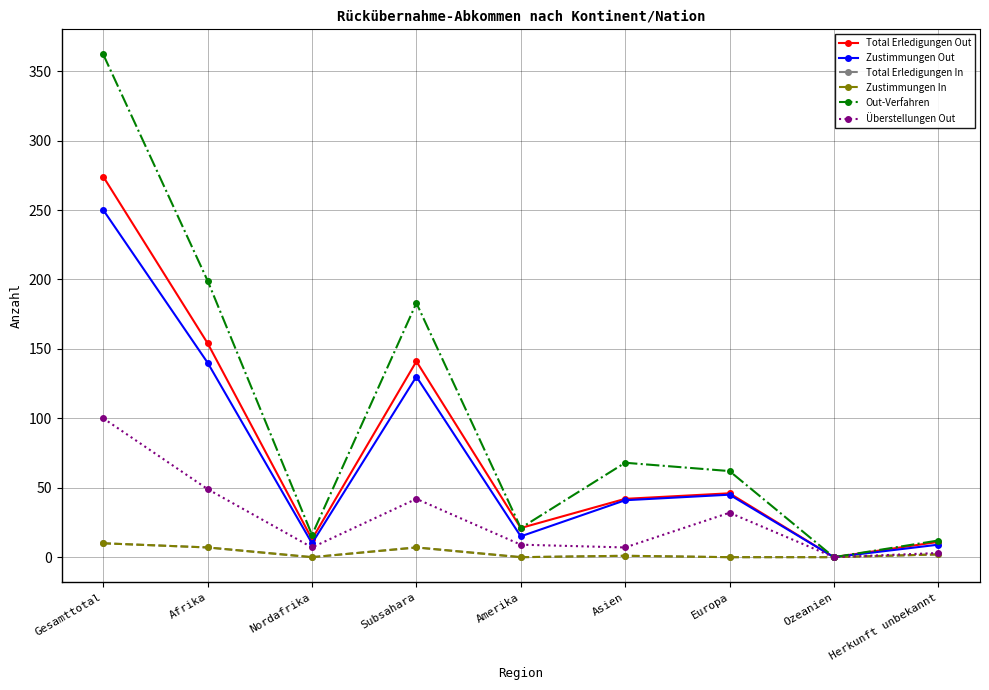

Does the chart have visible grid lines?

Yes